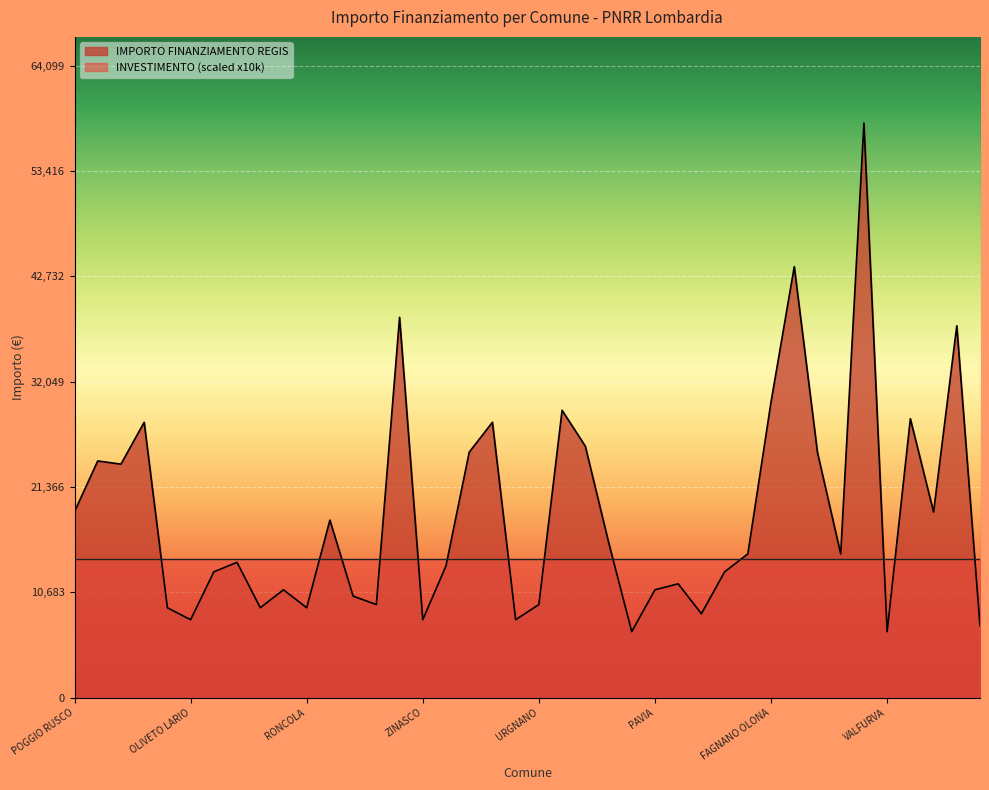

At which category does the data reach its first local peak?

RODIGO